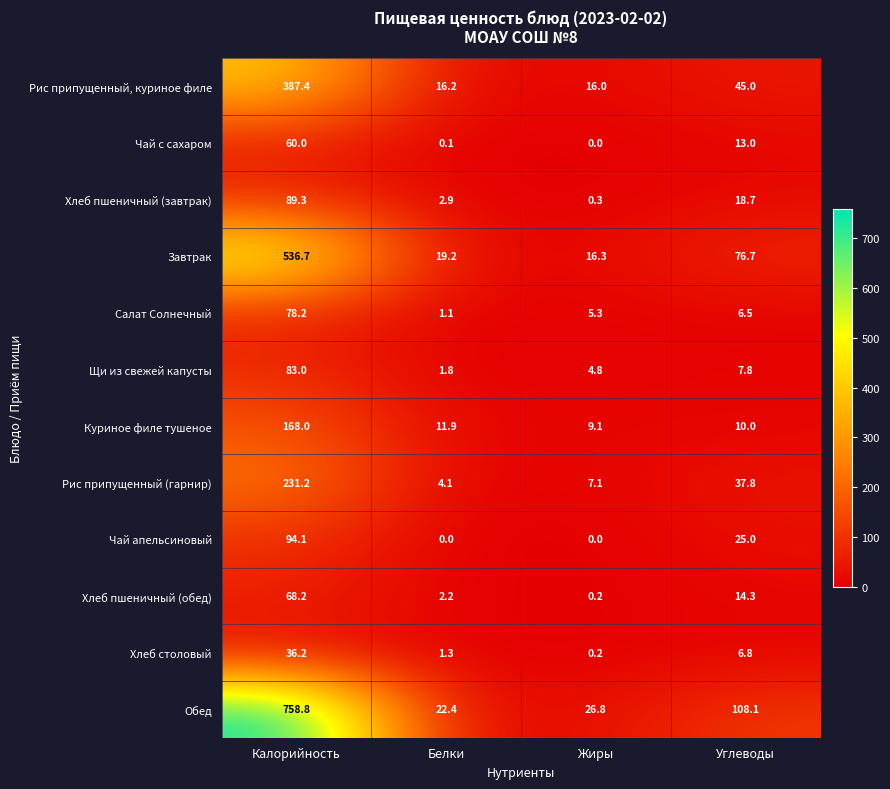

What is the sum of all Рис припущенный, куриное филе values?

464.6